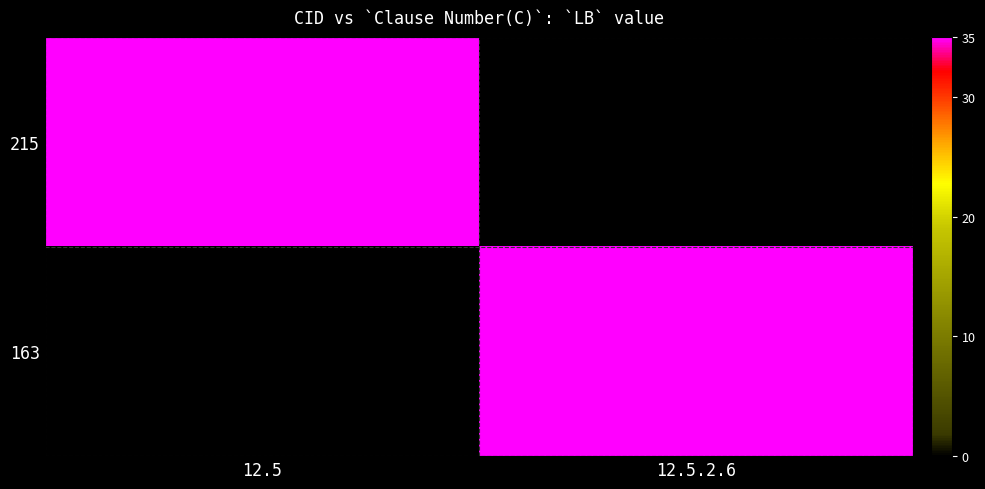

Which category has the highest value across all series?

12.5